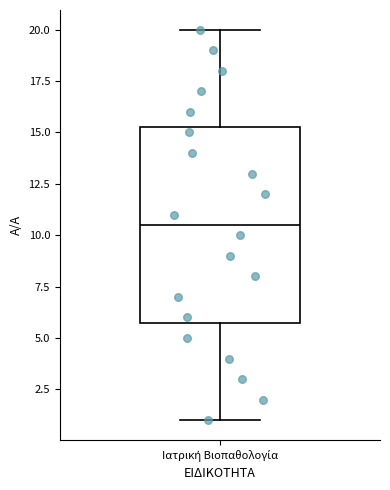

Read this box plot against the y-axis: the position of the median line, the range covered by the box, and the ends of both whiskers. The values are not printed on the chart, so give them approximately, as read against the axis.

median 10.5, box 6.0 to 15.5, whiskers 1.0 to 20.0